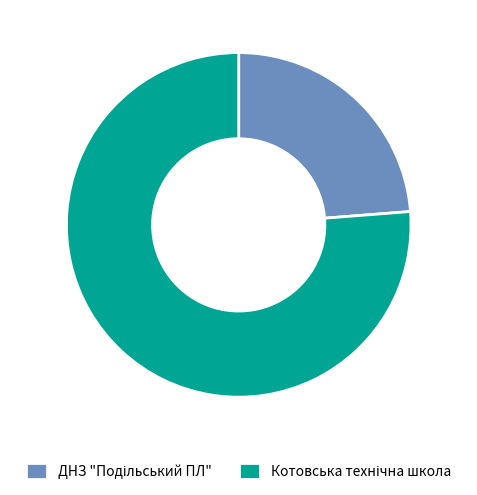

Is there a majority slice in this chart?

Yes